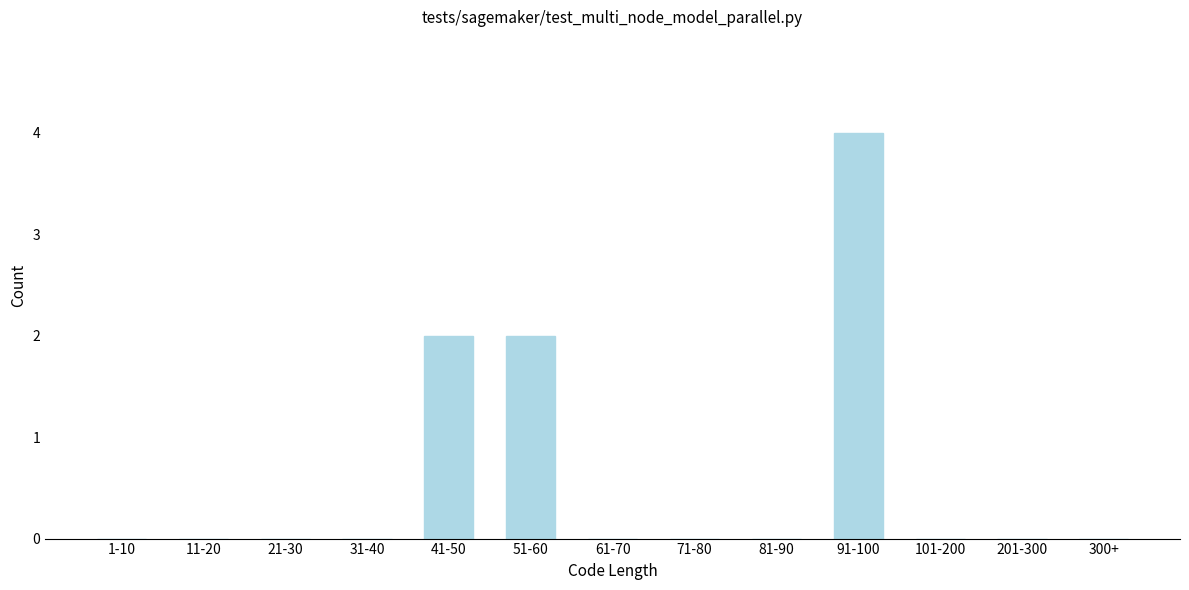

Reading left to right, what are all the values shown in this chart?

1-10=0	11-20=0	21-30=0	31-40=0	41-50=2	51-60=2	61-70=0	71-80=0	81-90=0	91-100=4	101-200=0	201-300=0	300+=0